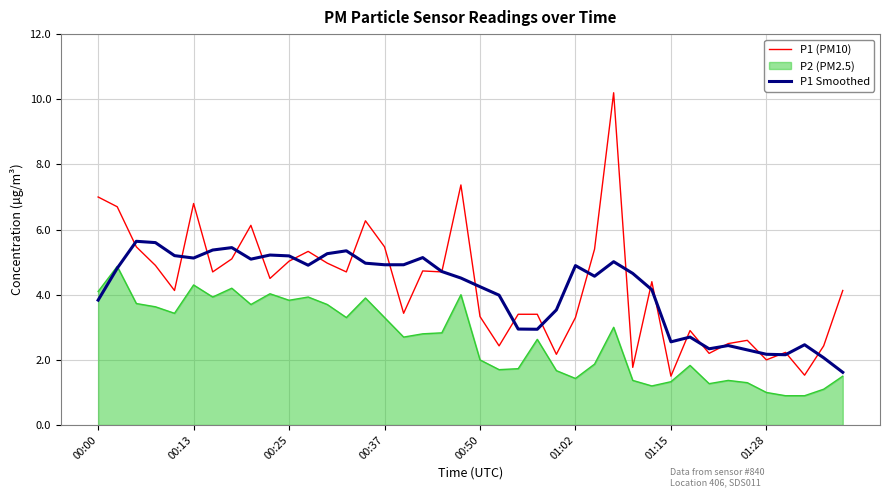

What is the lowest value of the P2 (PM2.5) series?

0.9